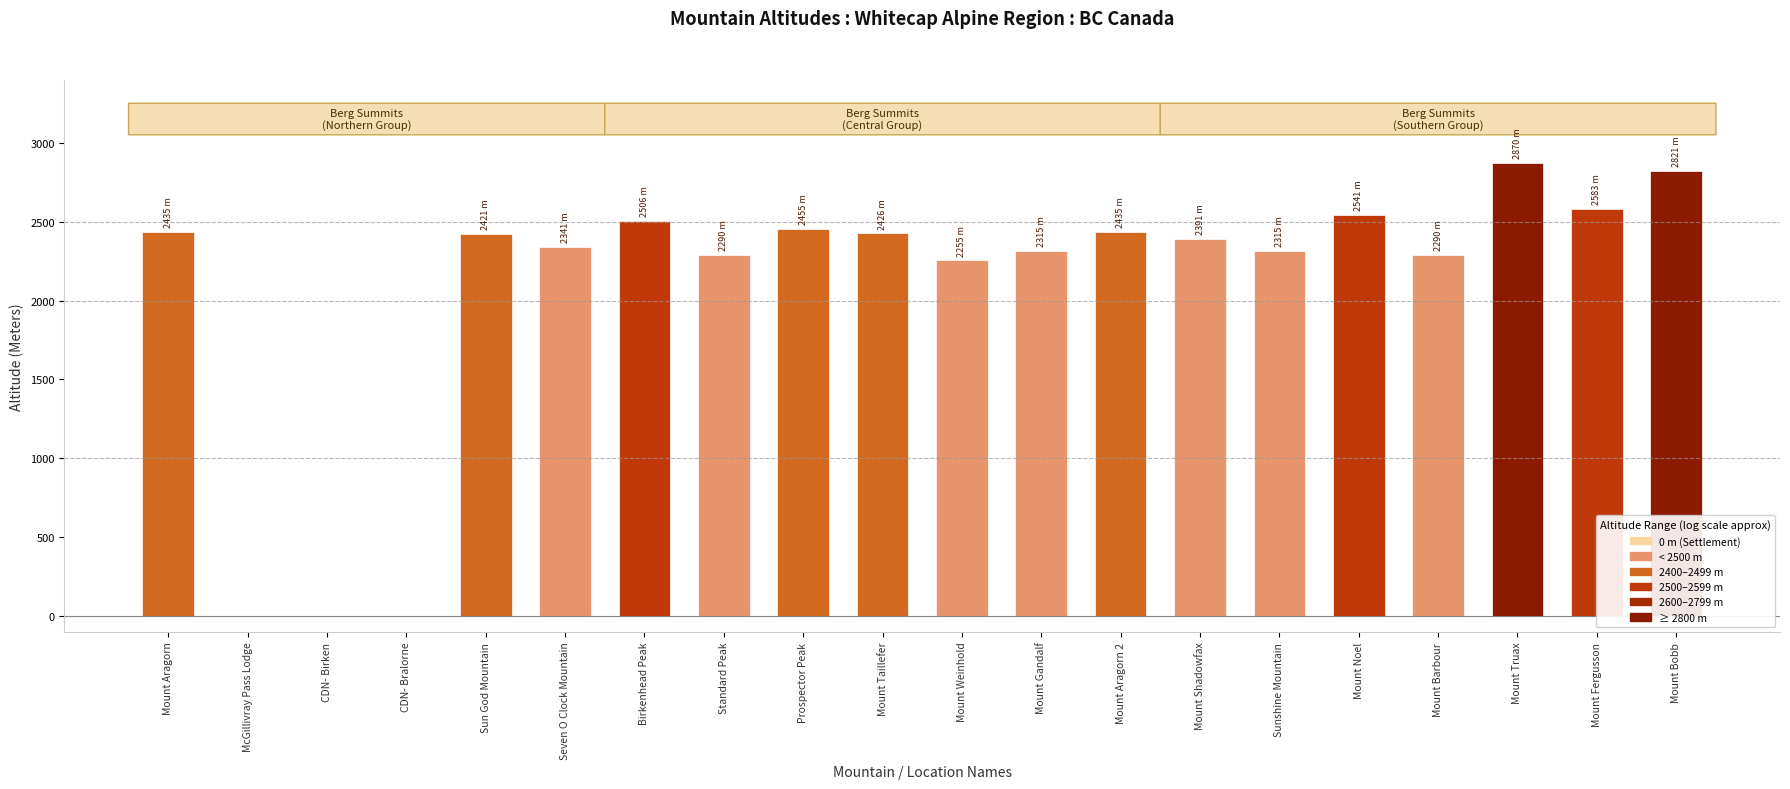

Where does the data first go above 2421?

Mount Aragorn